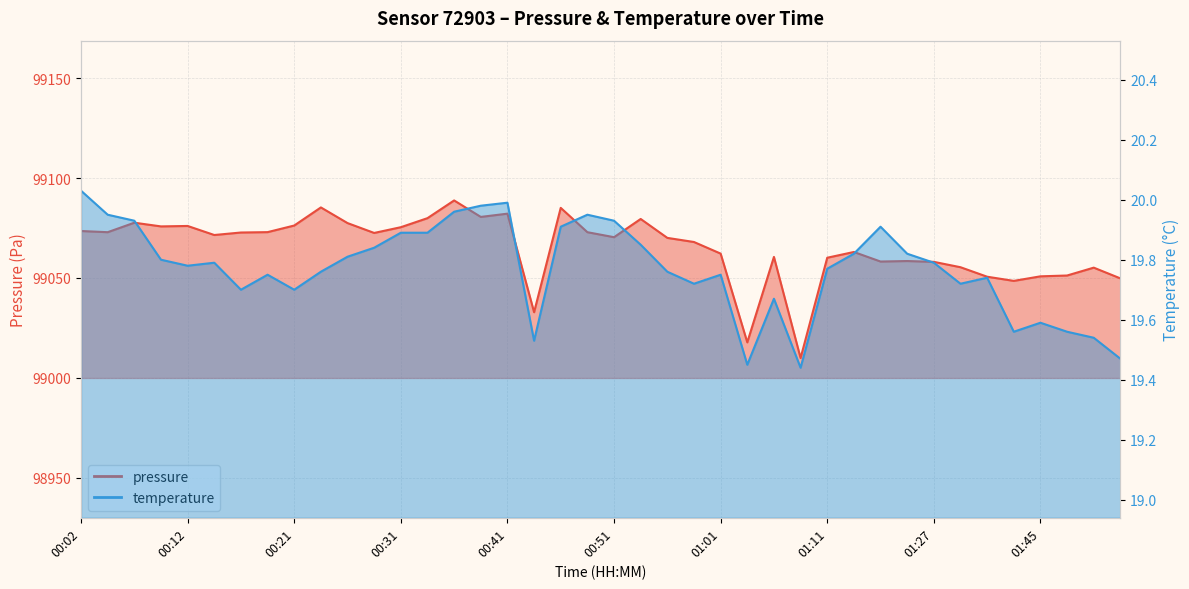

What are all the series names shown in the legend?

pressure, temperature